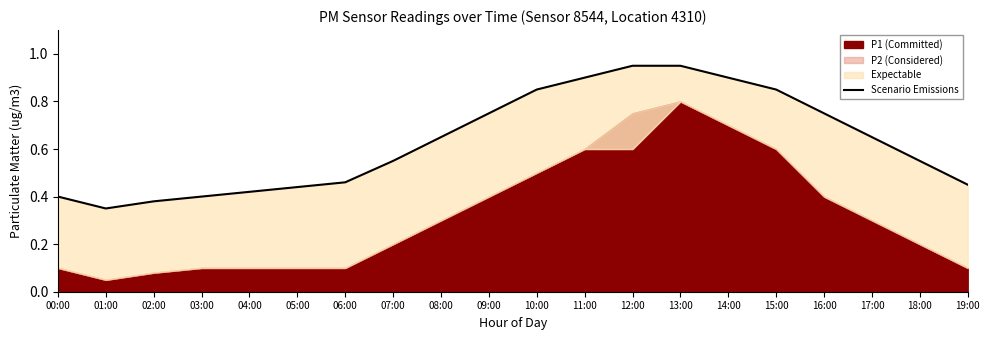

At which category does the data reach its first local valley?

01:00